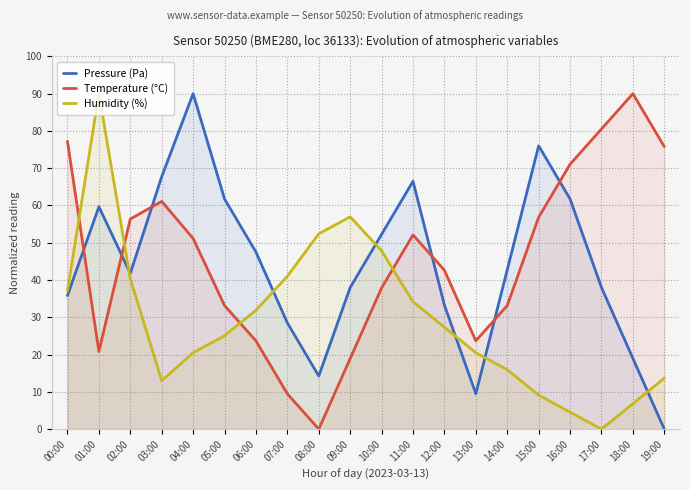

Which series ends up on top after the final intersection of Humidity (%) and Pressure (Pa)?

Humidity (%)